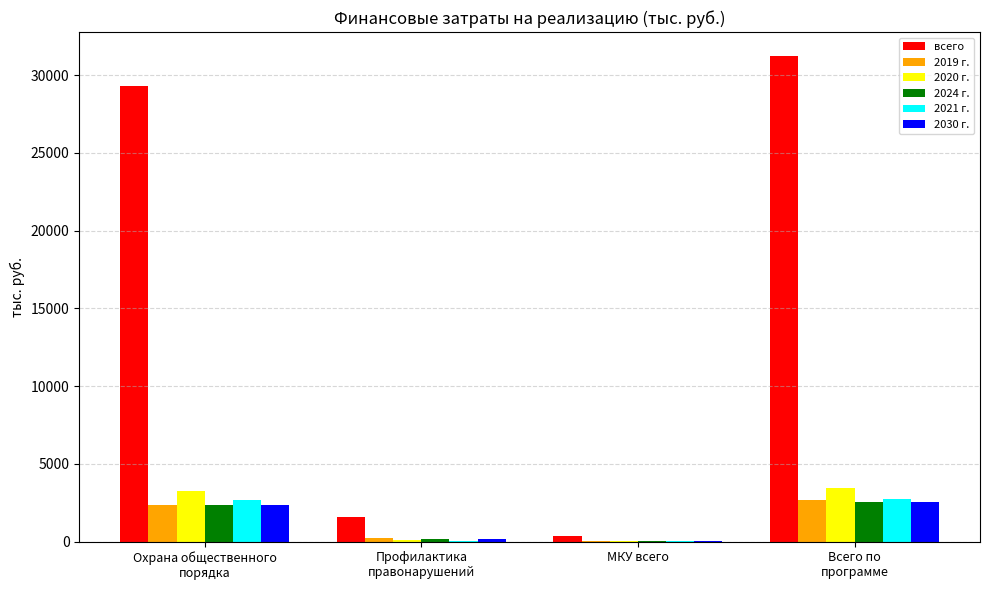

Count the number of data series in this chart.

6